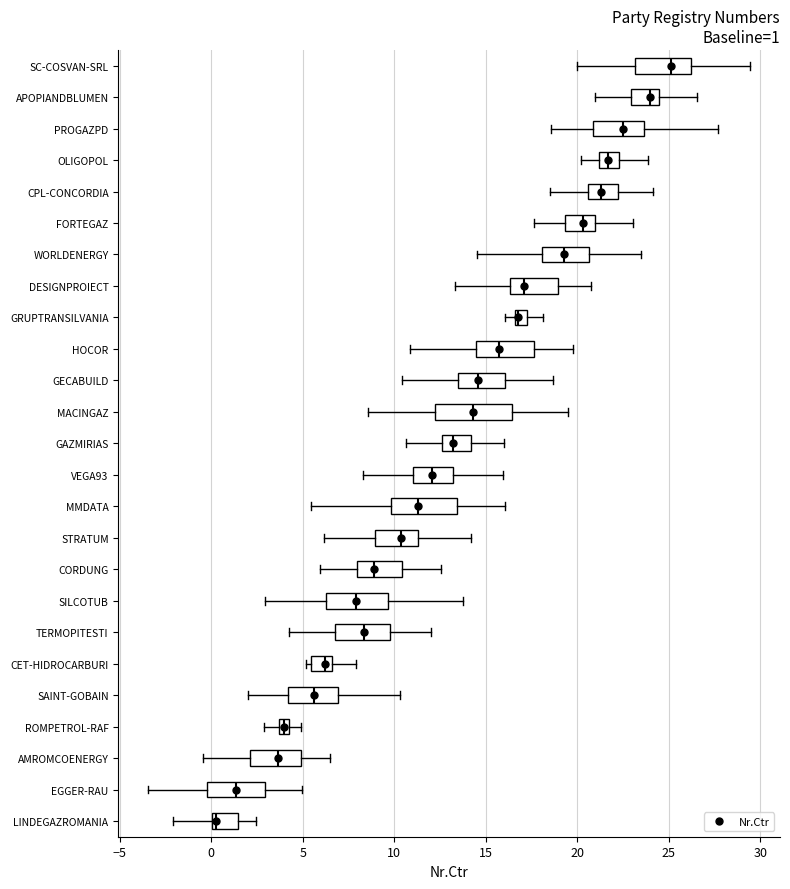

Which box has the furthest to the left median line?

LINDEGAZROMANIA